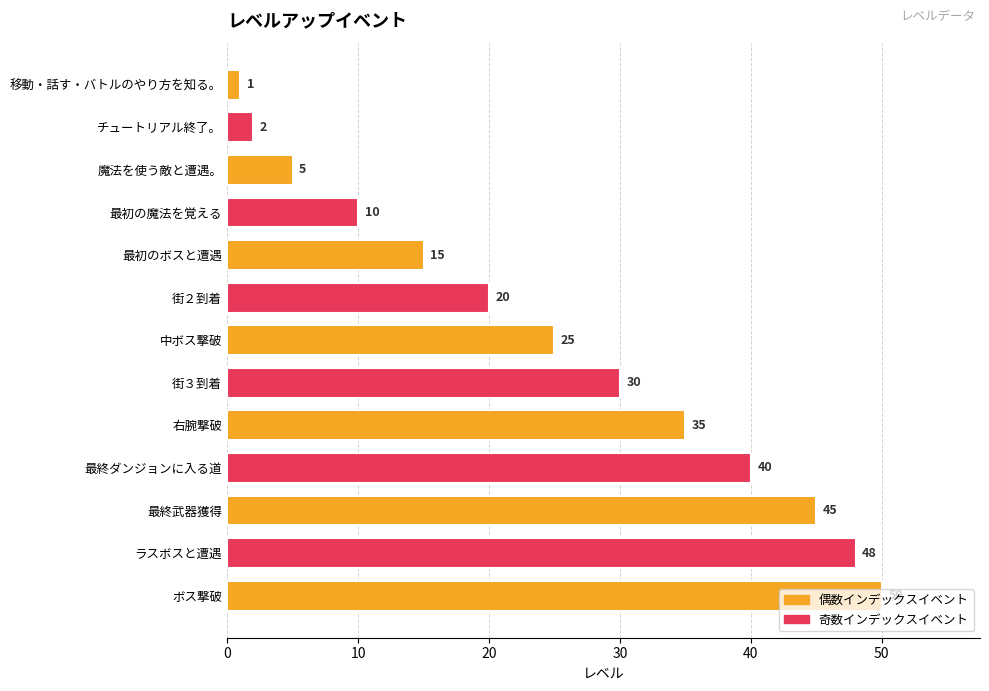

Count the values in the range 10 to 40.

7